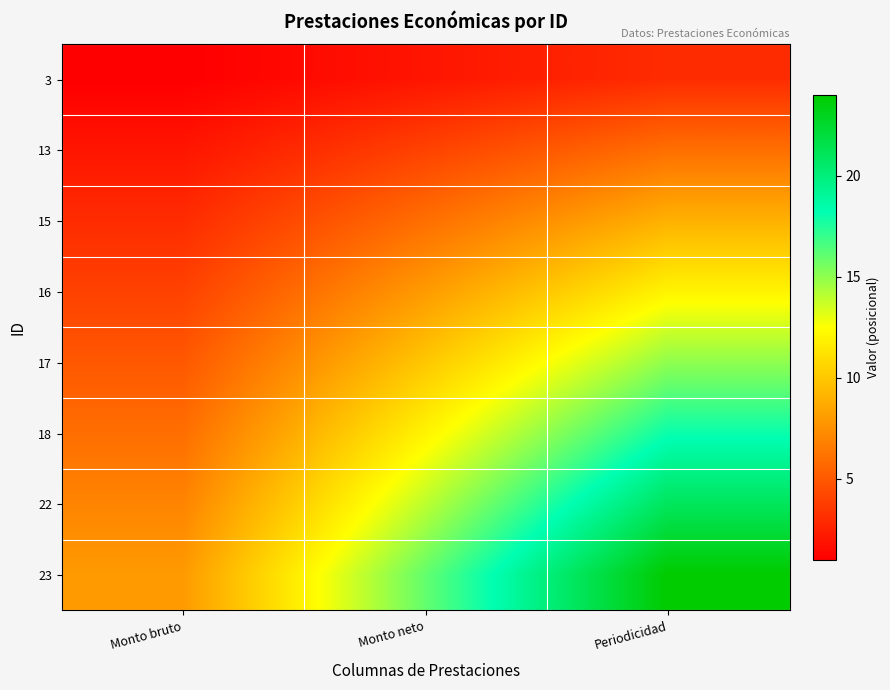

What is the minimum value shown in the chart?

1